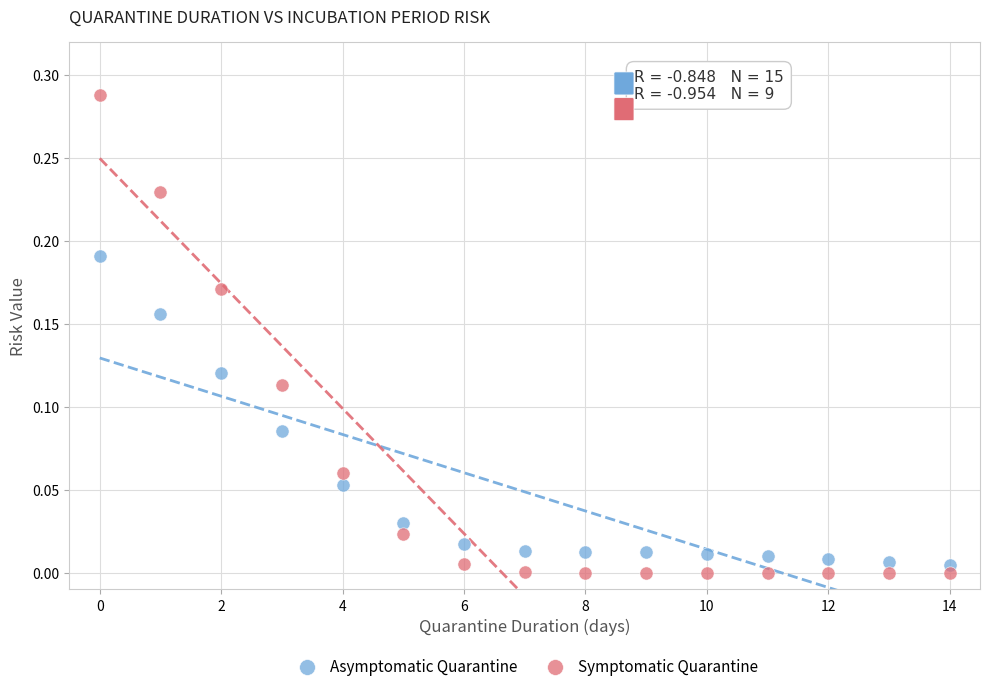

Which series has the largest Y range (max minus min)?

Symptomatic Quarantine